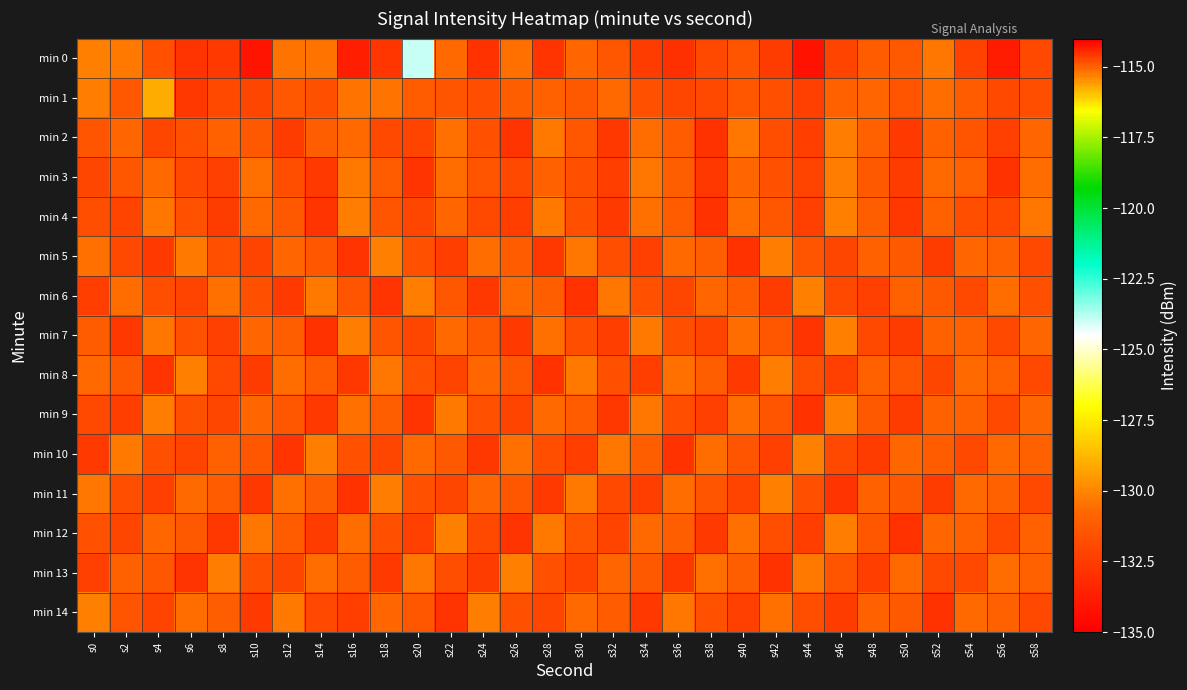

At s28, list the series in order from smallest to largest.

min 8, min 0, min 5, min 11, min 14, min 10, min 13, min 6, min 1, min 3, min 9, min 7, min 2, min 4, min 12